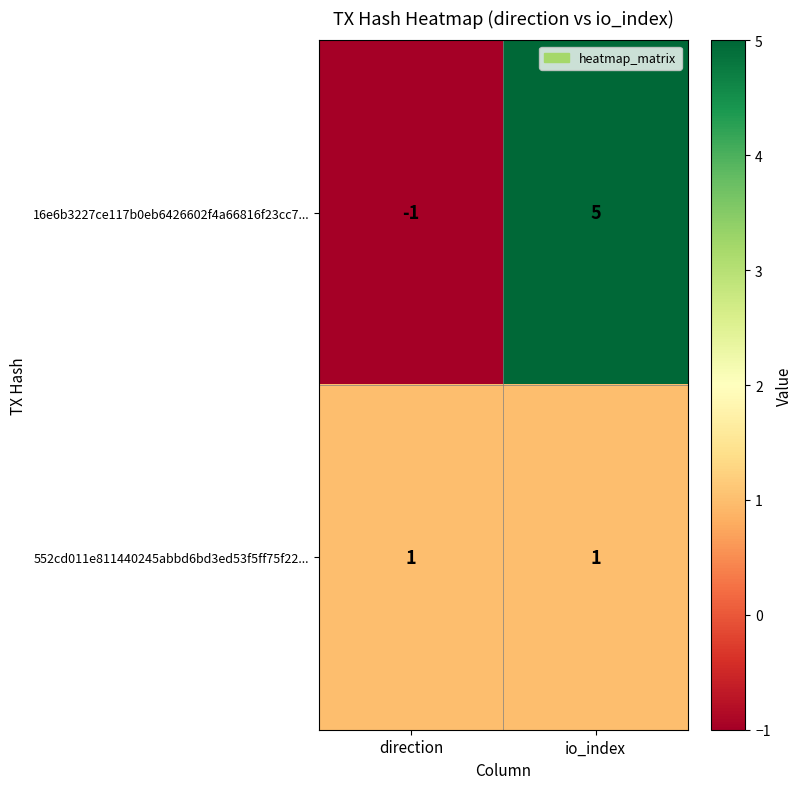

Which series has the widest spread of values?

16e6b3227ce117b0eb6426602f4a66816f23cc7...